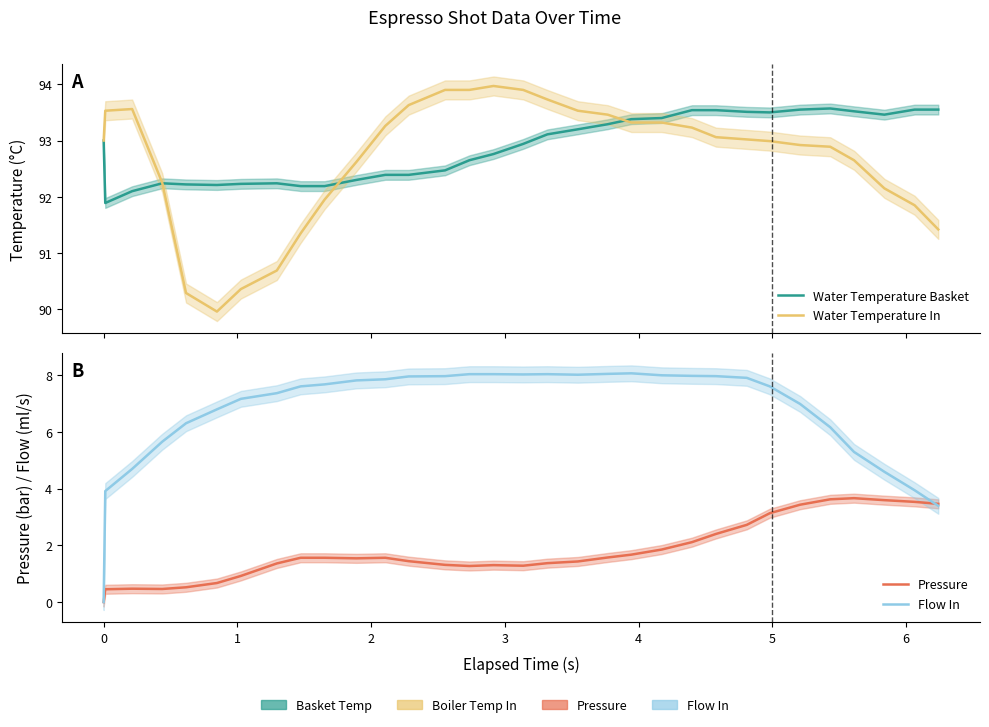

Which series has the largest total across all categories?

Water Temperature Basket